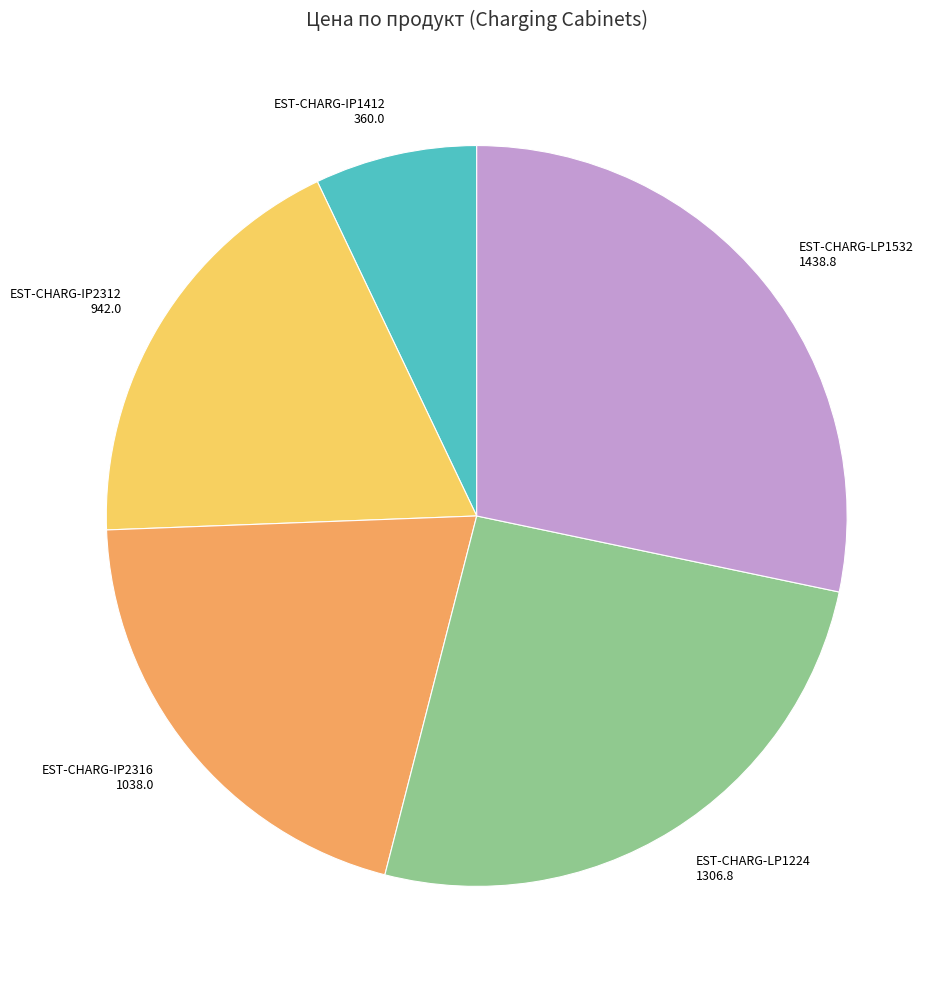

Do EST-CHARG-LP1224 and EST-CHARG-IP2312 together represent more than half of the pie?

No